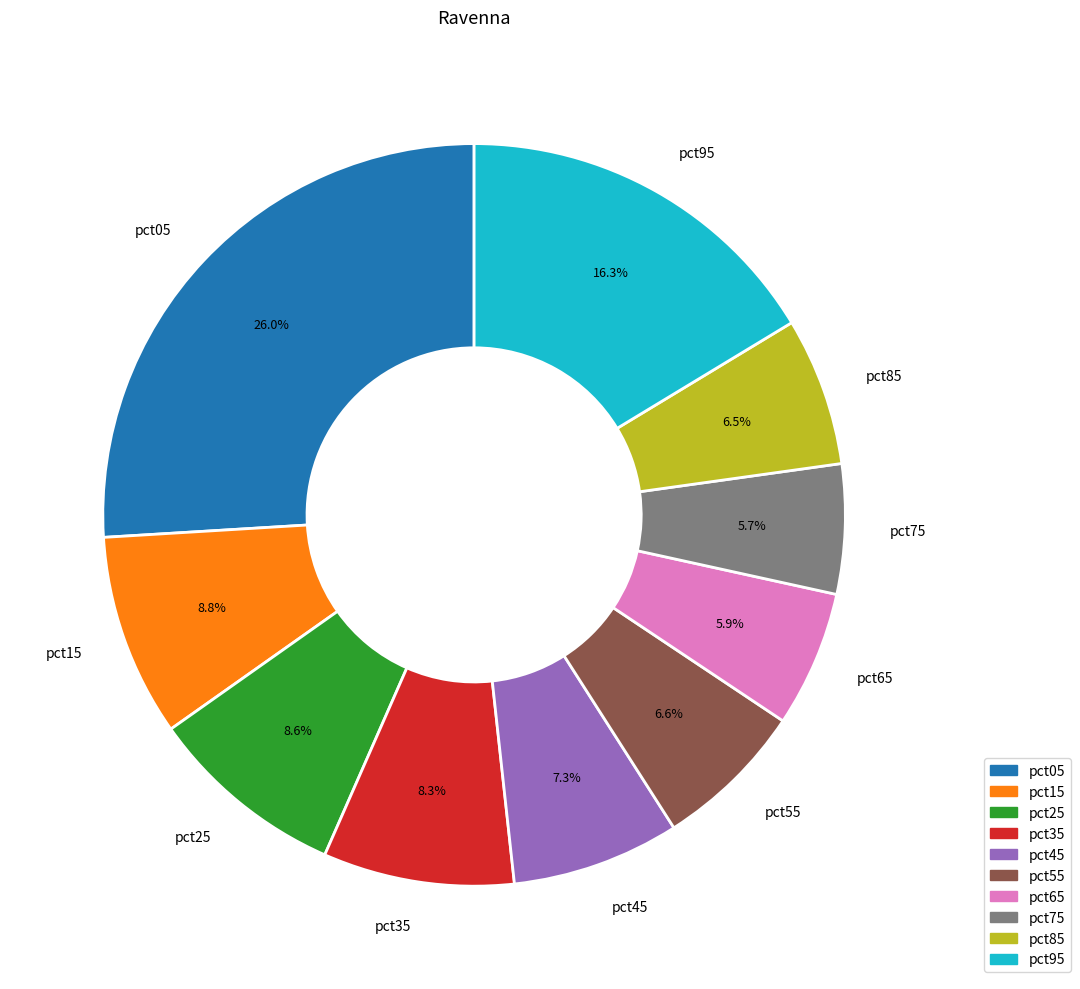

To the nearest percent, what is the average slice percentage?

10%